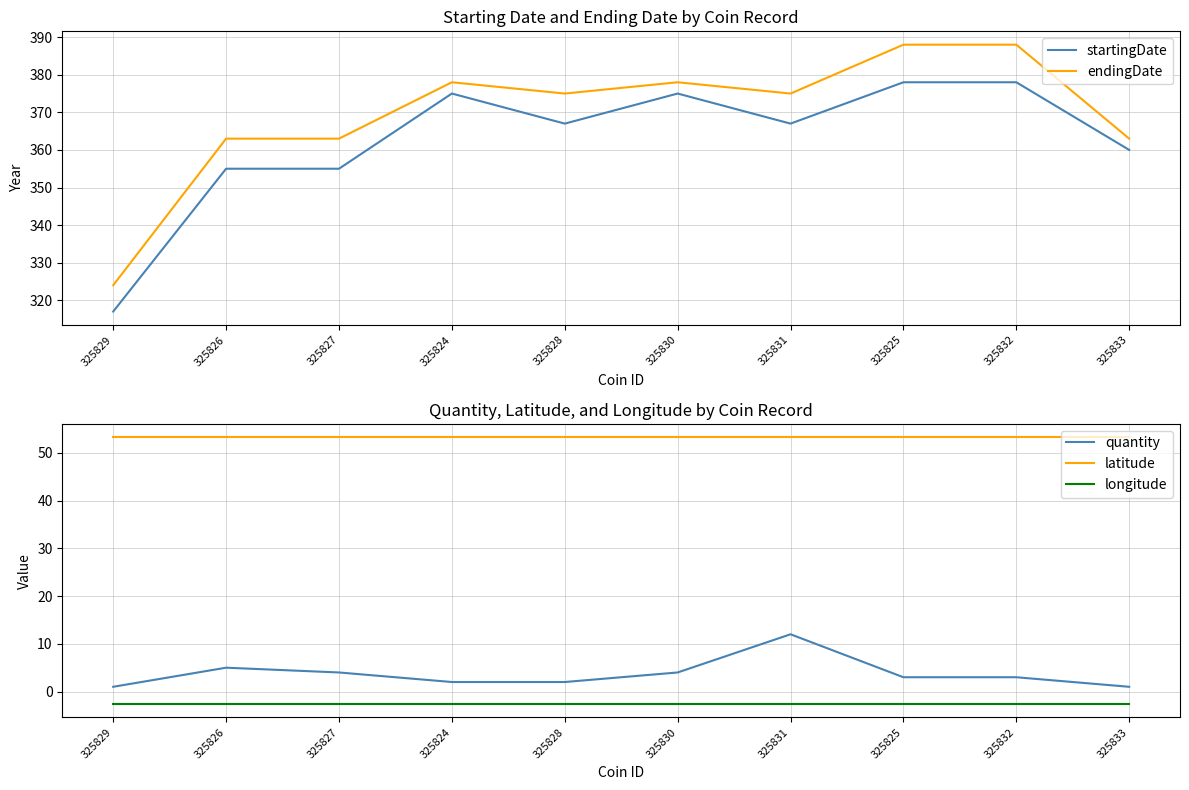

At which category does endingDate reach its first local peak?

325824